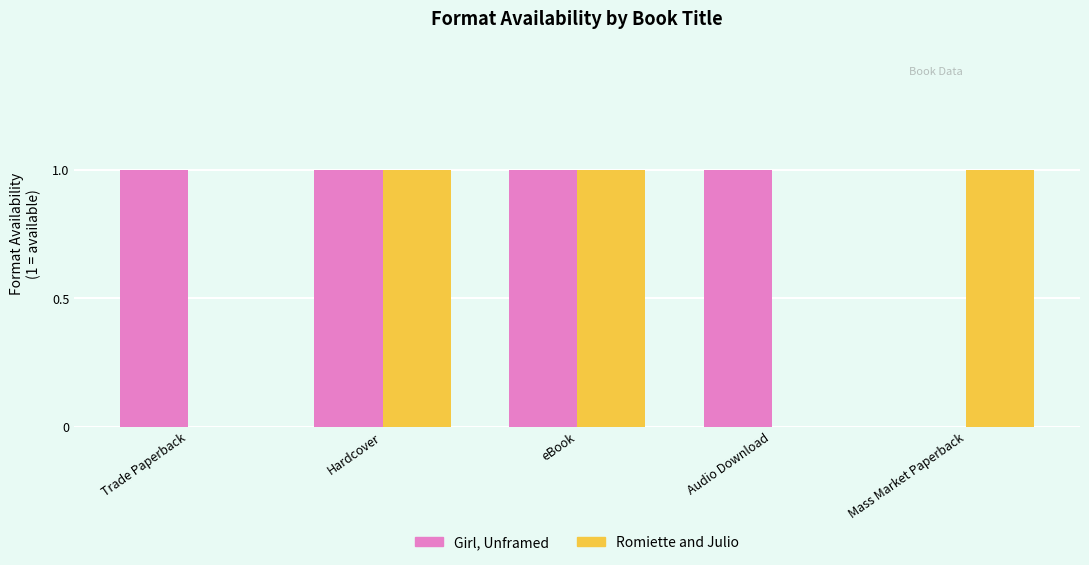

How many categories are shown in the chart?

5